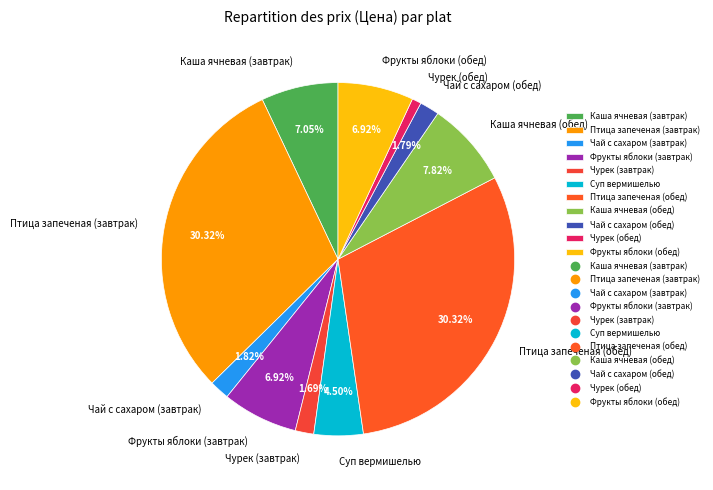

Count the number of slices in the pie.

11